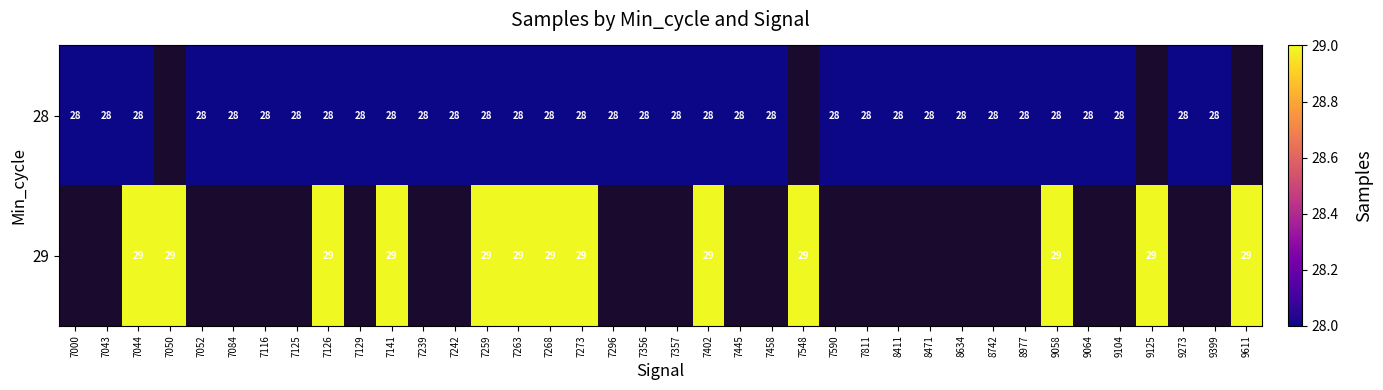

At which category does the chart reach its peak across all series?

7044